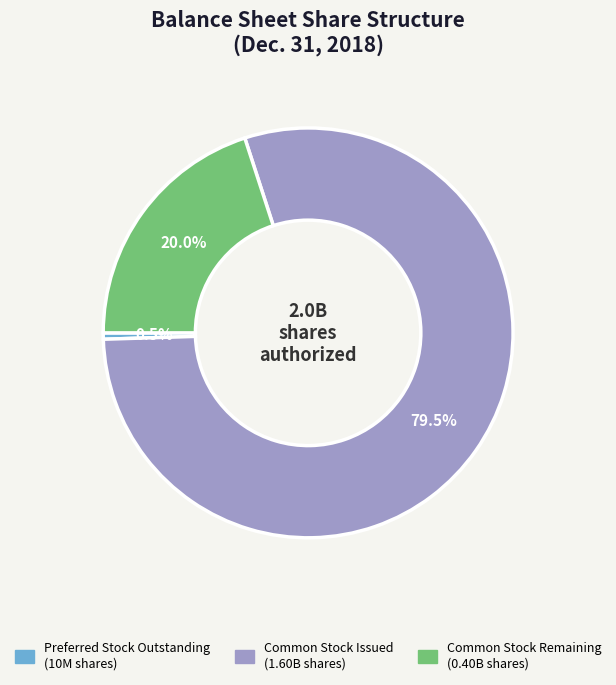

To the nearest percent, what is the average slice percentage?

33%